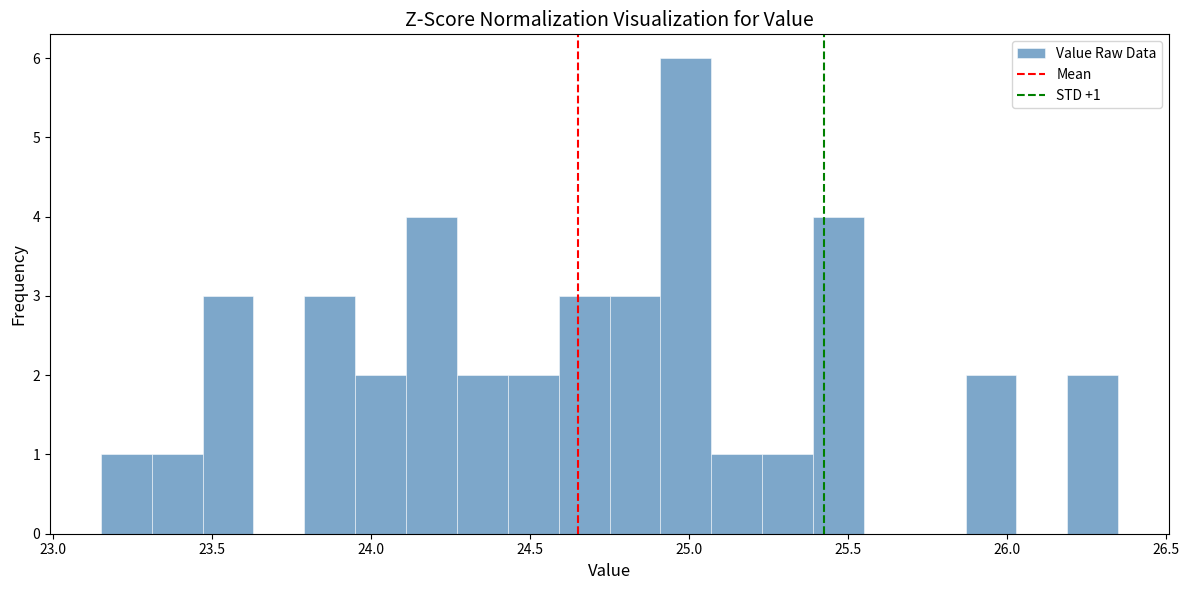

Around what value on the x-axis is the tallest bar? Give the approximate position of its centre, as read against the axis.

25.00